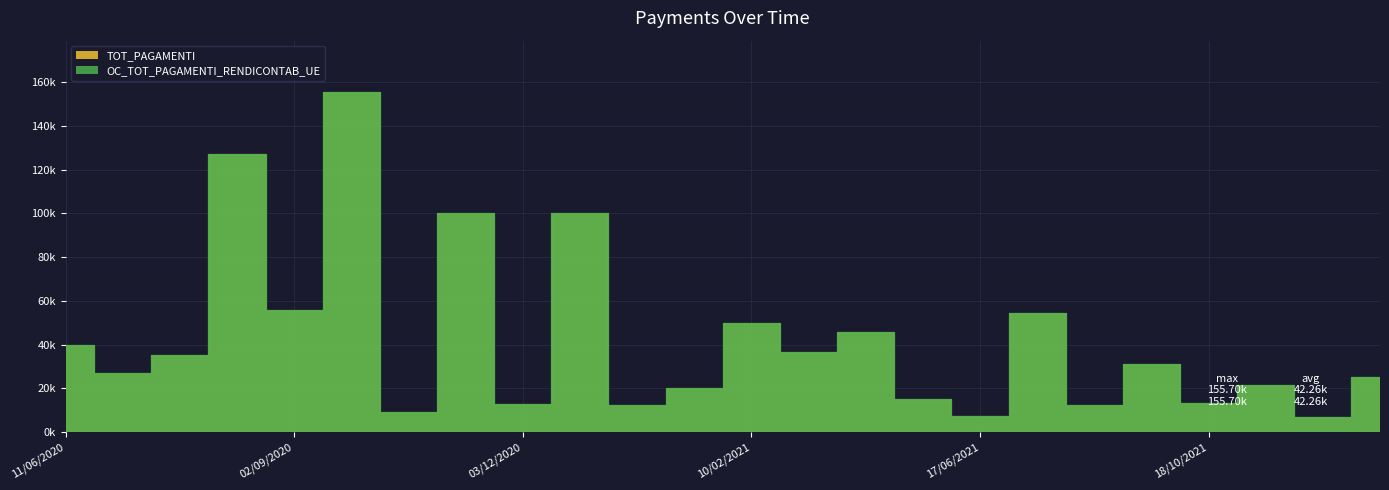

How many lines are shown in the chart?

2